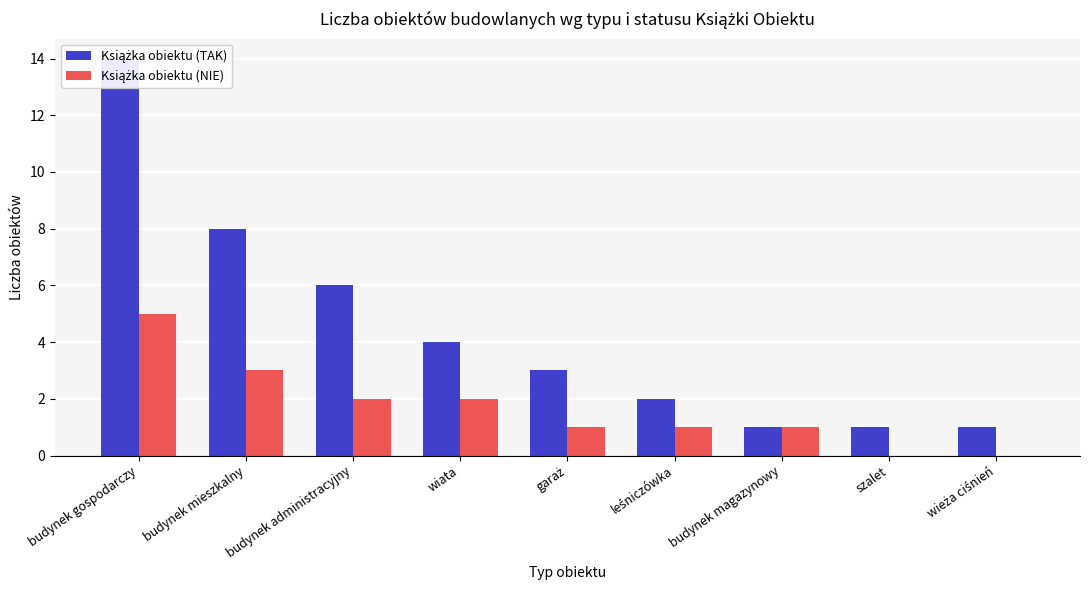

How many positive values does the Książka obiektu (NIE) series have?

7